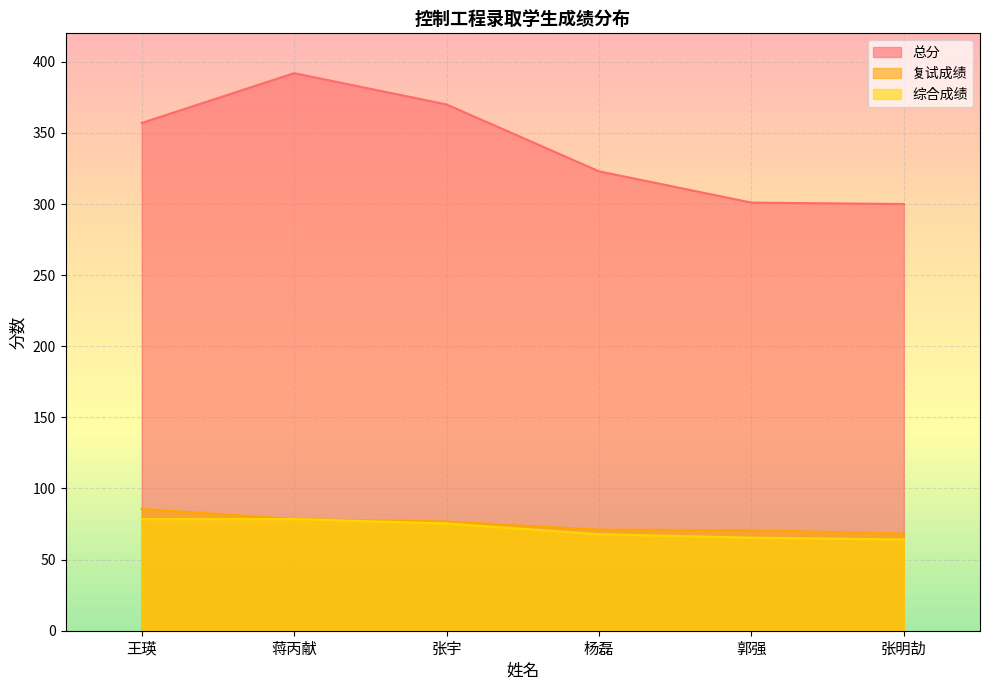

At how many categories does at least one series exceed 374?

1